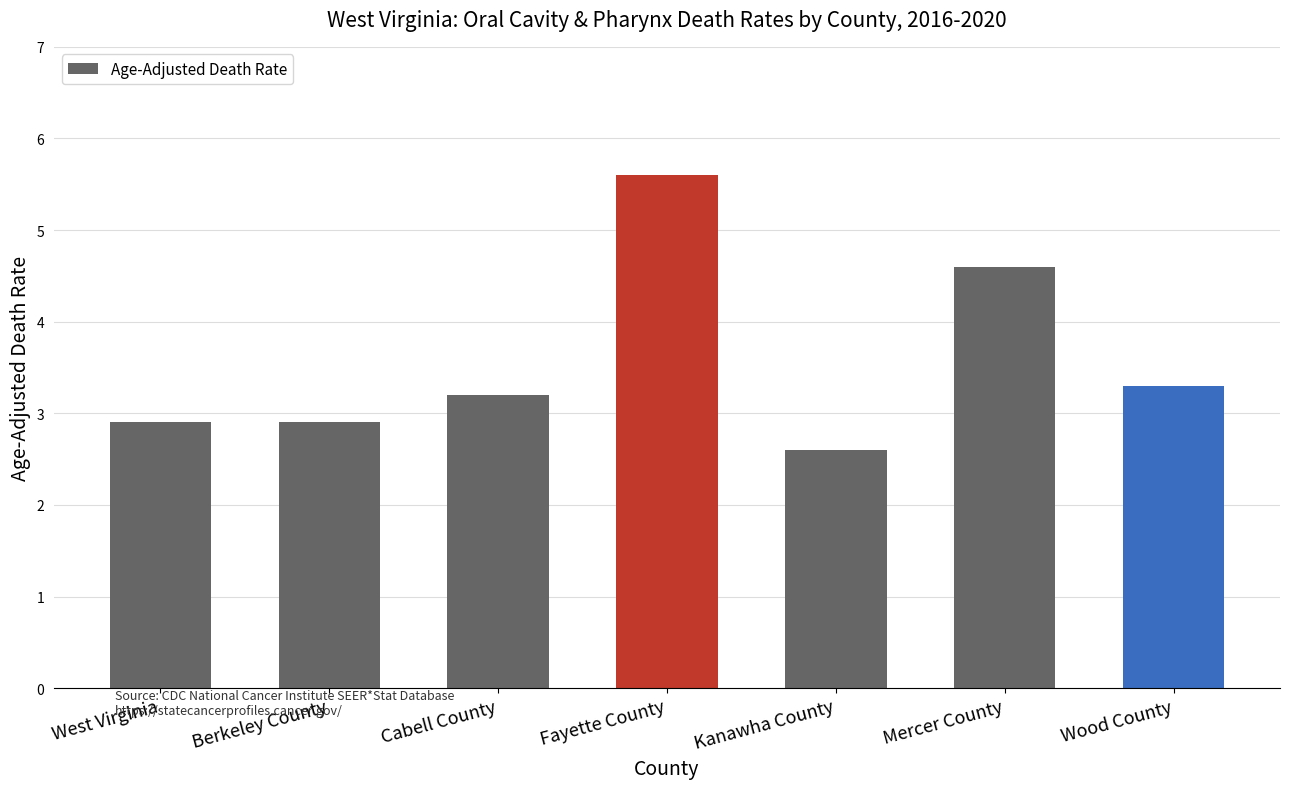

Where does the data first go above 3?

Cabell County